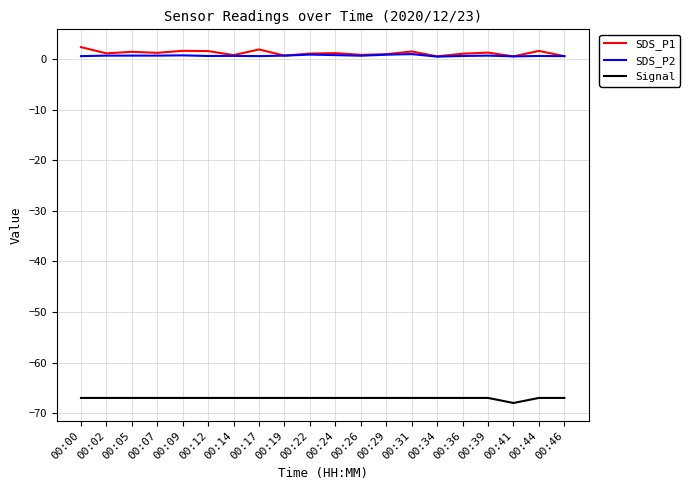

Is it true that SDS_P1 equals 2.4 at 00:00?

True